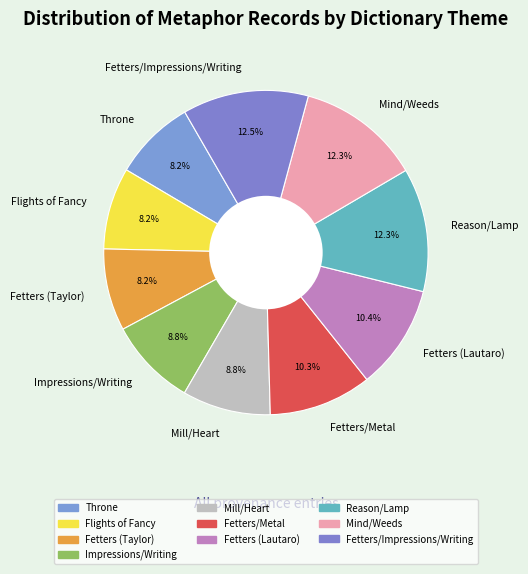

Which has a higher value, Fetters (Taylor) or Reason/Lamp?

Reason/Lamp